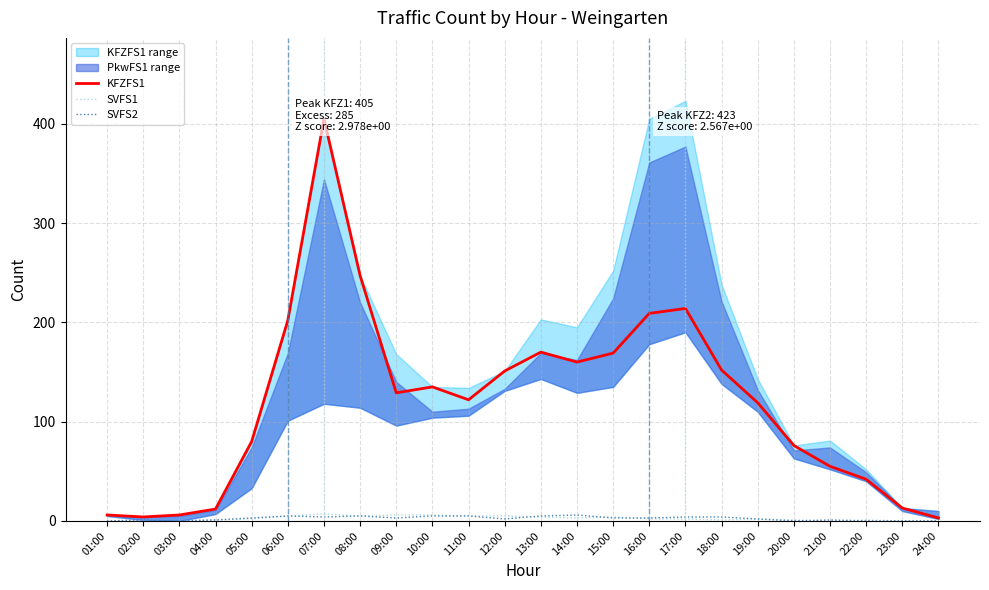

What is the maximum value shown in the chart?

405